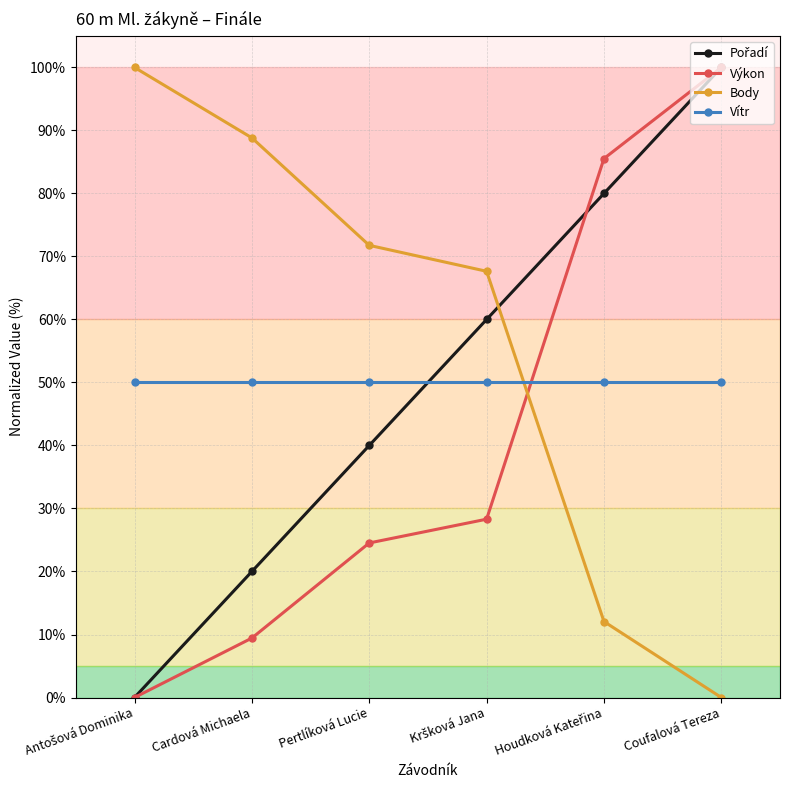

The value of Výkon at Coufalová Tereza is 57.5. True or false?

False